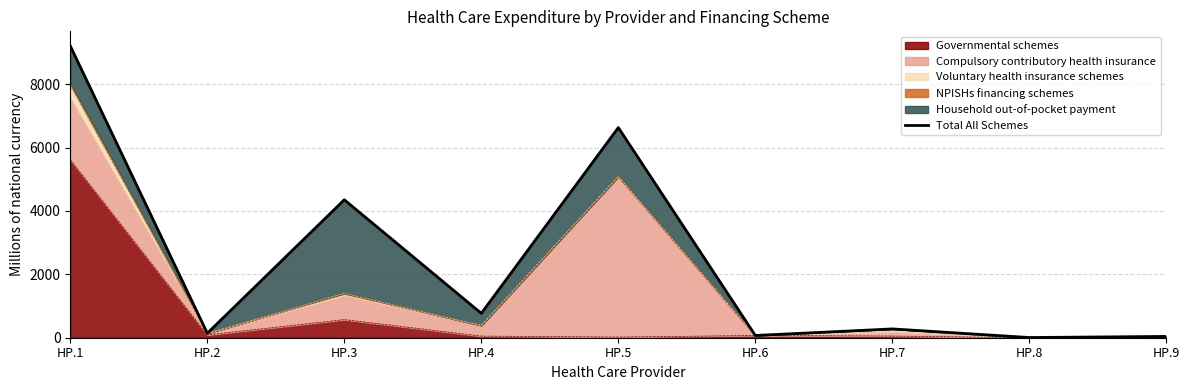

At which label does the data first exceed 277?

HP.1